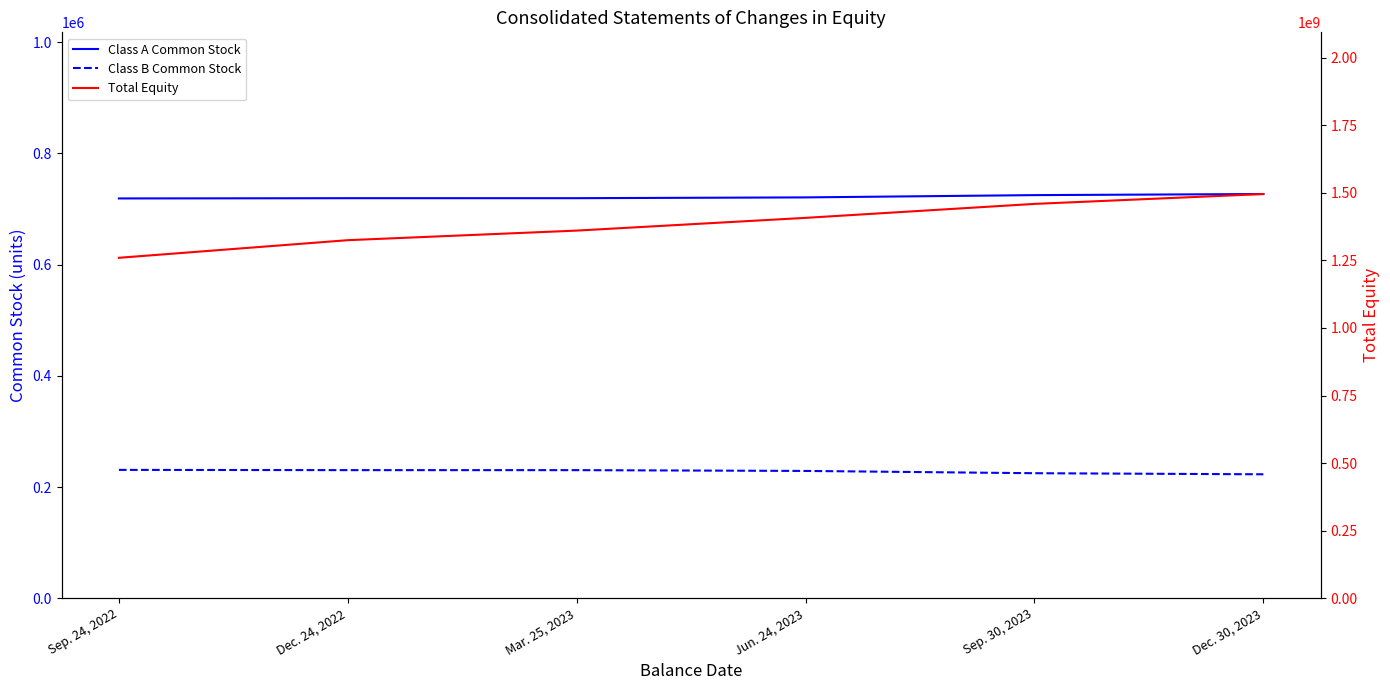

What is the sum of the Class A Common Stock values at Sep. 30, 2023 and Sep. 24, 2022?

1443733